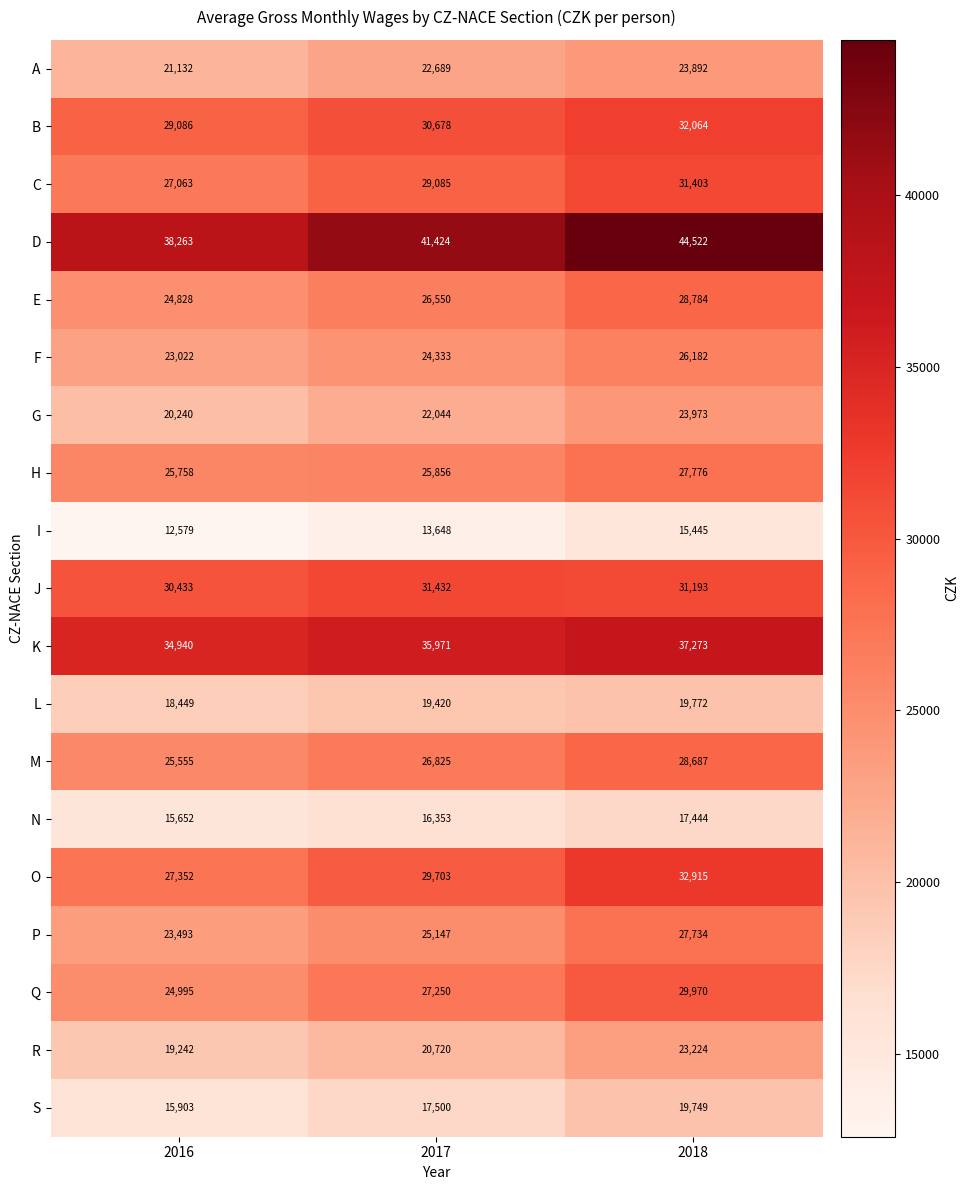

At which category is the sum across all series the highest?

2018